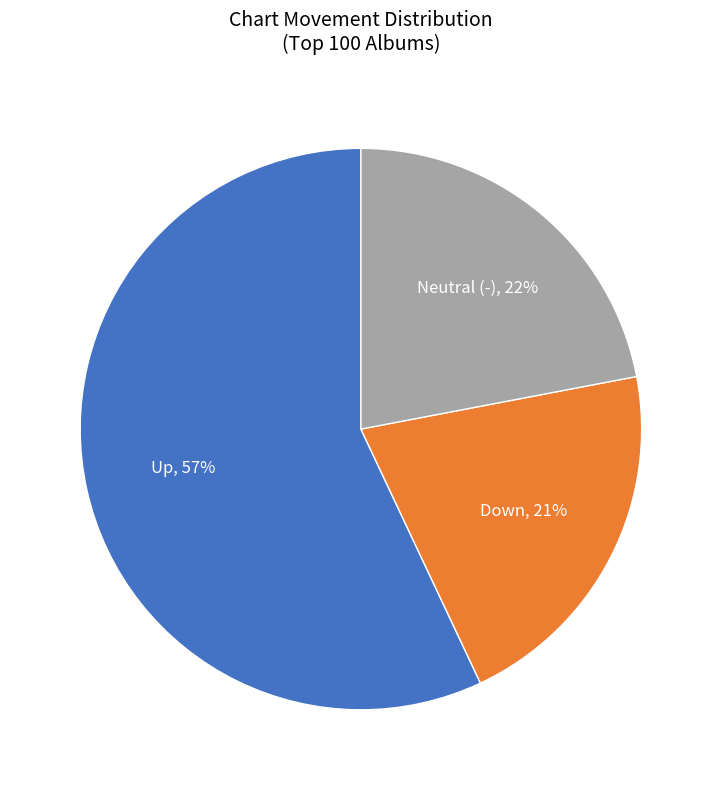

Which slice is the smallest?

Down